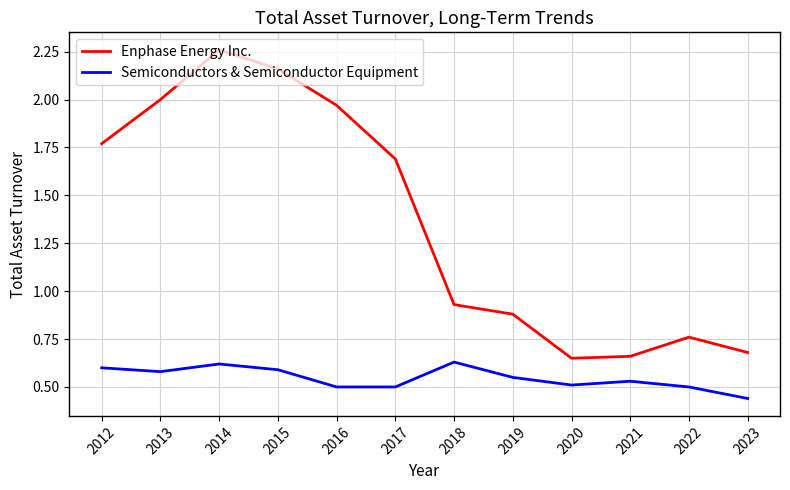

At which label is Enphase Energy Inc. closest to 1?

2018